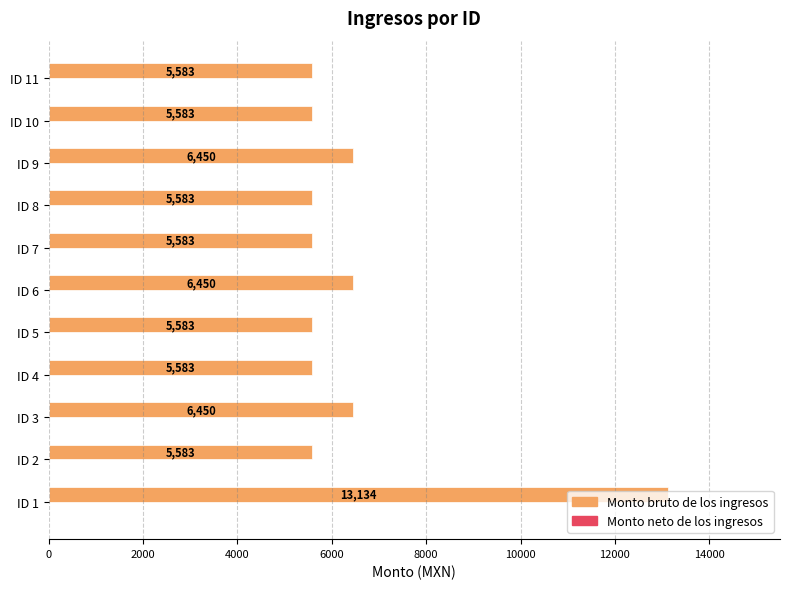

What is the sum of the values at ID 10 and ID 5?

11166